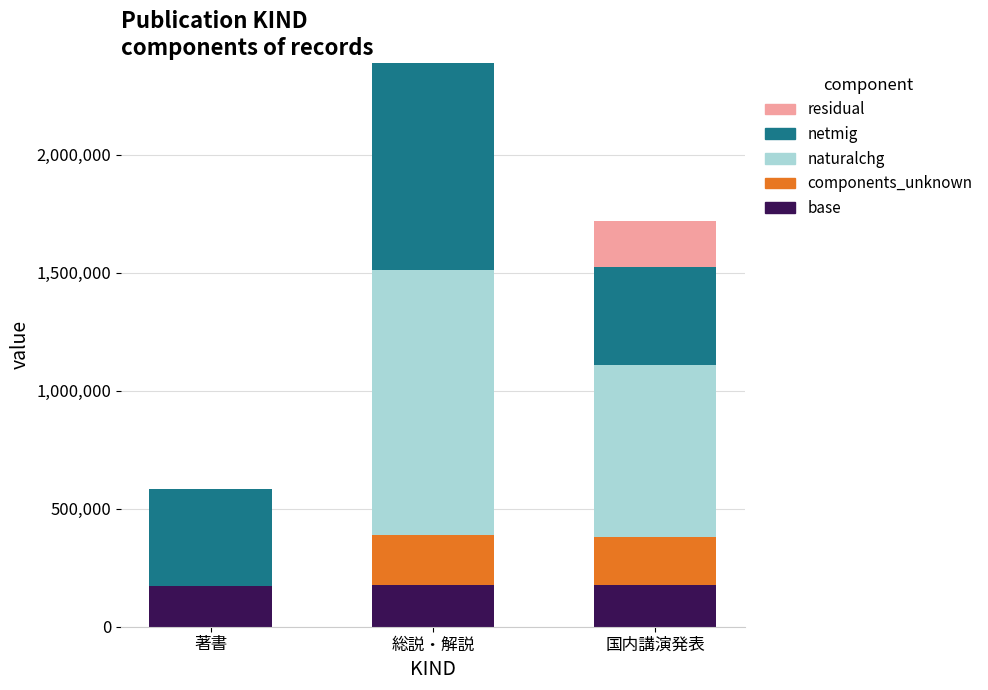

The base series shows 96817 at 総説・解説. True or false?

False